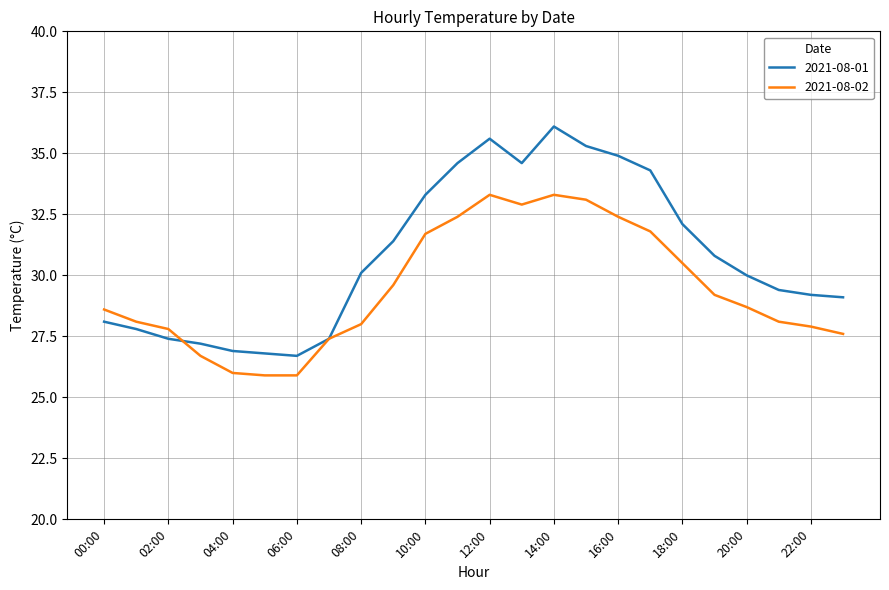

At how many categories does at least one series exceed 29?

16